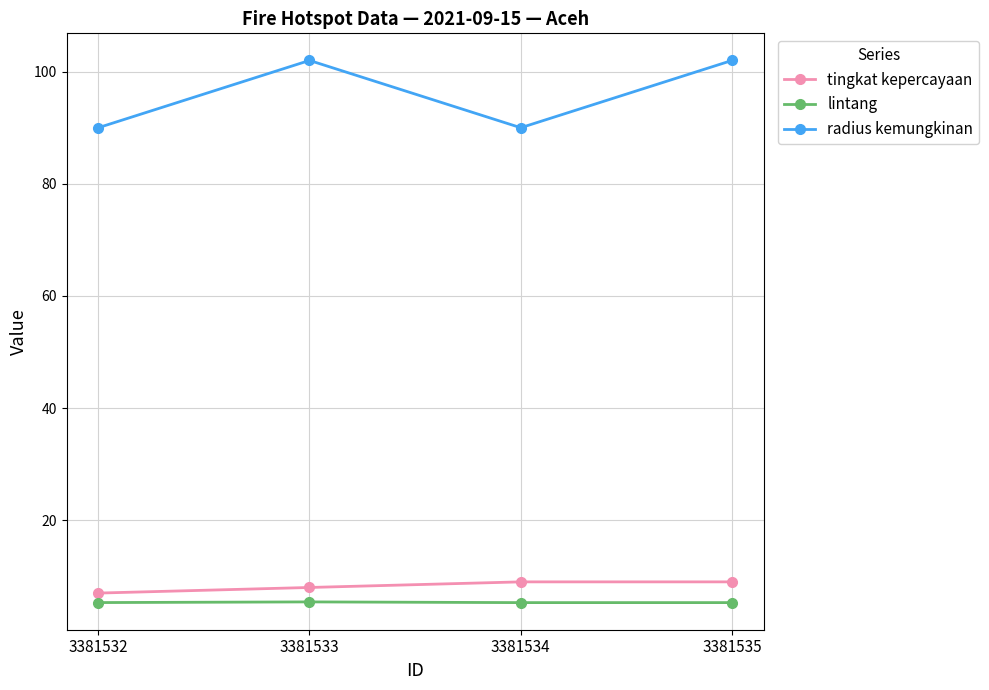

The tingkat kepercayaan series shows 4.1 at 3381533. True or false?

False